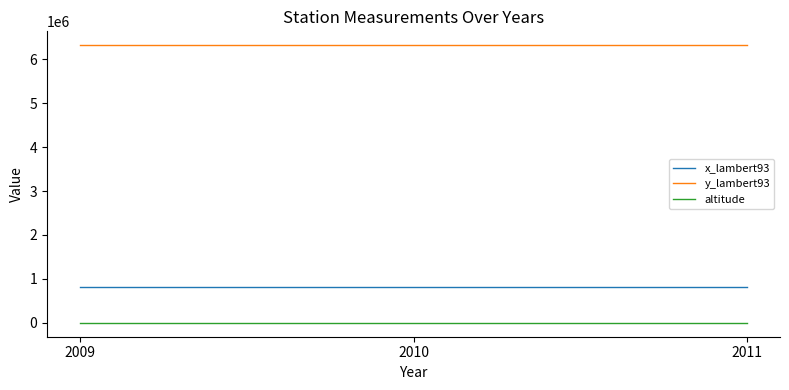

What is the sum of the altitude values at 2009 and 2011?

64